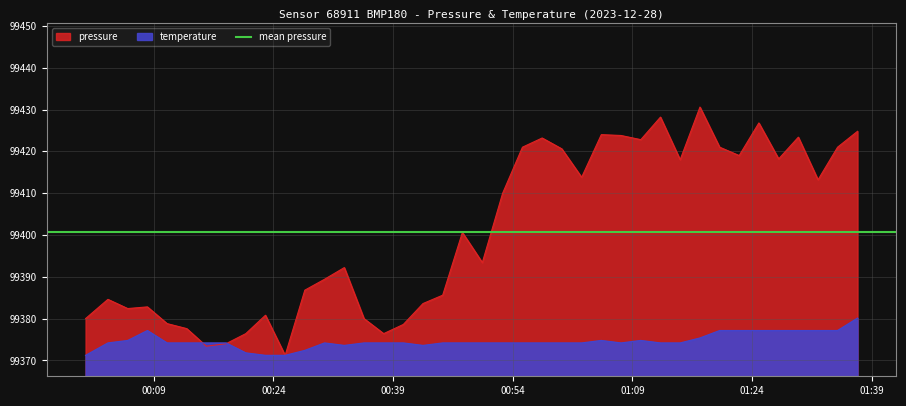

Rank the series by their average value, from lowest to highest.

temperature, pressure